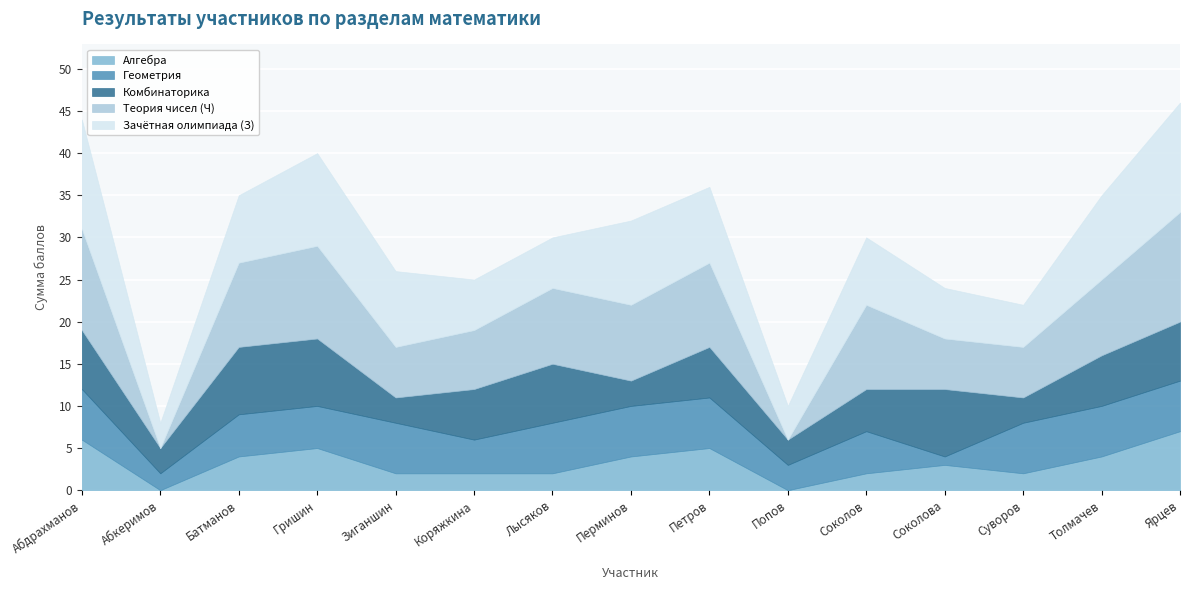

How many interior local peaks does the Алгебра_S series have?

3